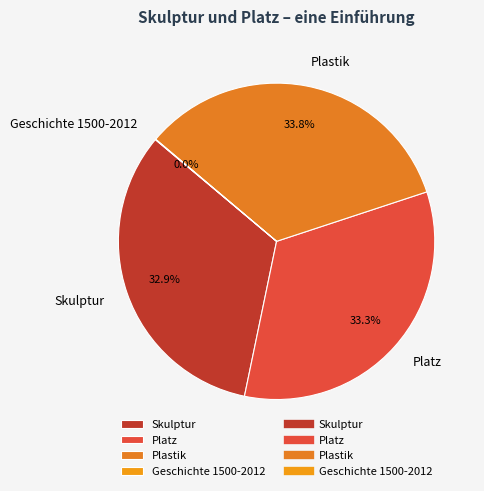

Does any single category account for the majority?

No